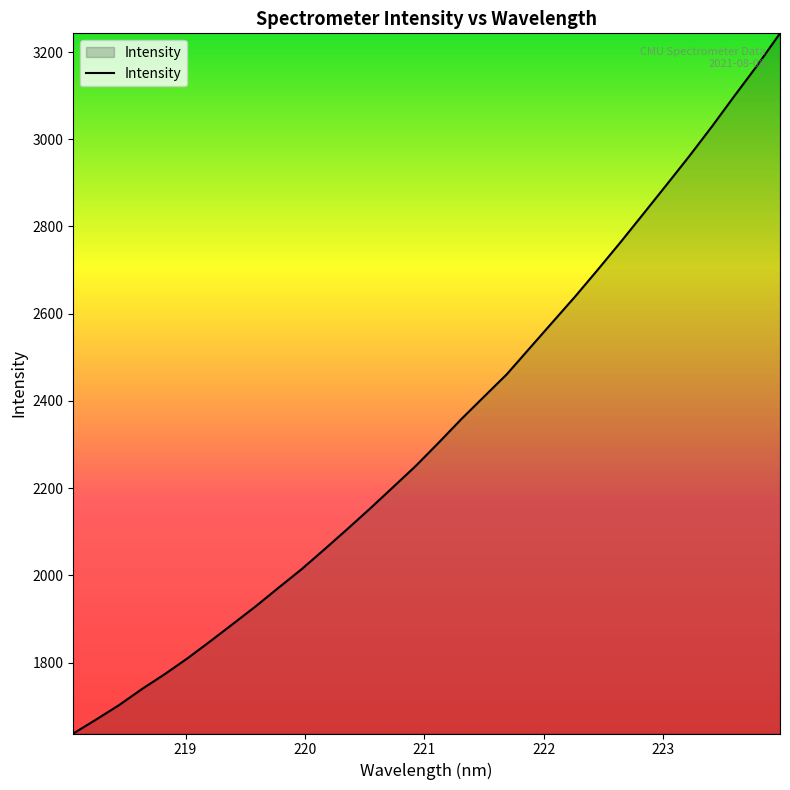

What is the maximum value shown in the chart?

3242.9